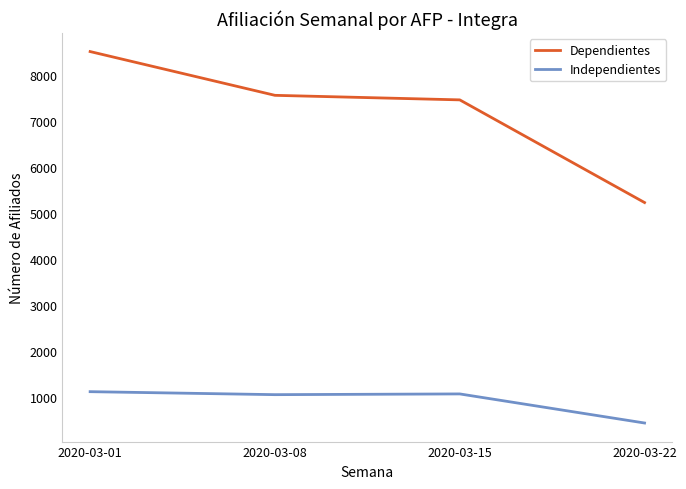

What is the spread (max minus min) of values at 2020-03-22?

4805